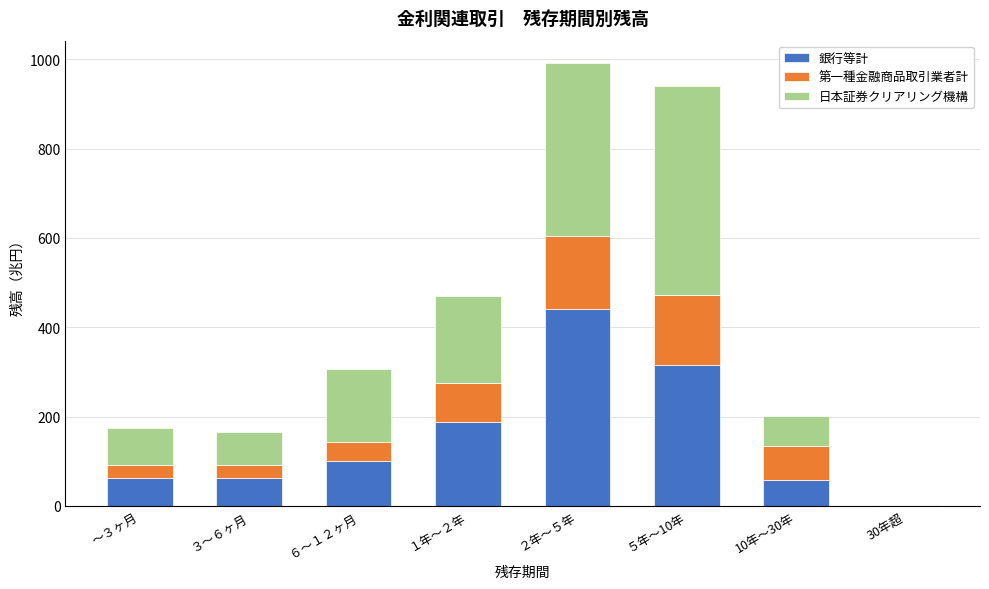

Is it true that 銀行等計 equals 58.2 at 10年～30年?

True